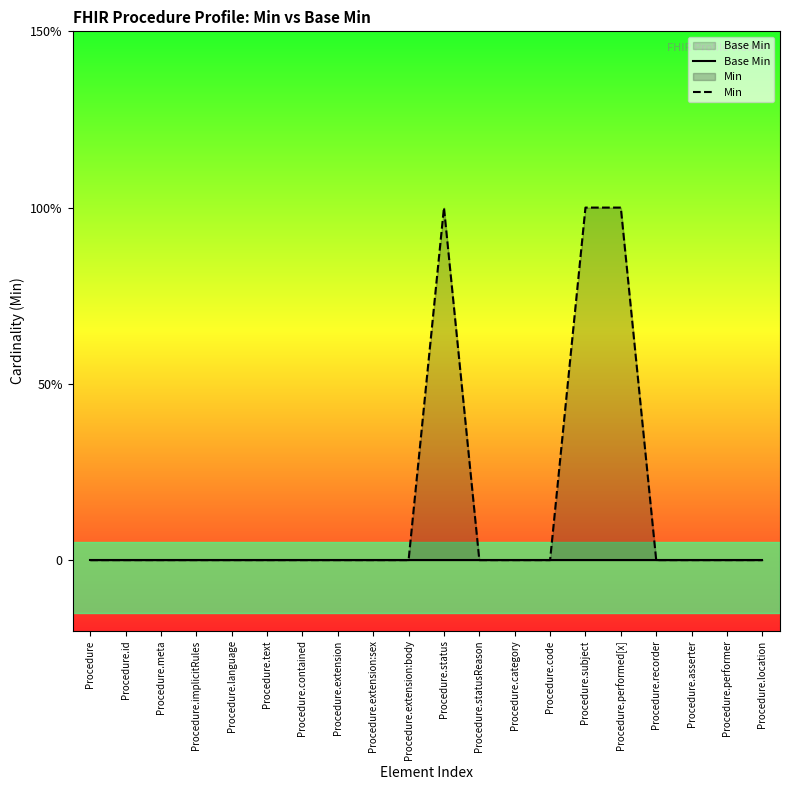

Between Procedure.extension:body and Procedure.asserter, which series saw the biggest shift?

Base Min